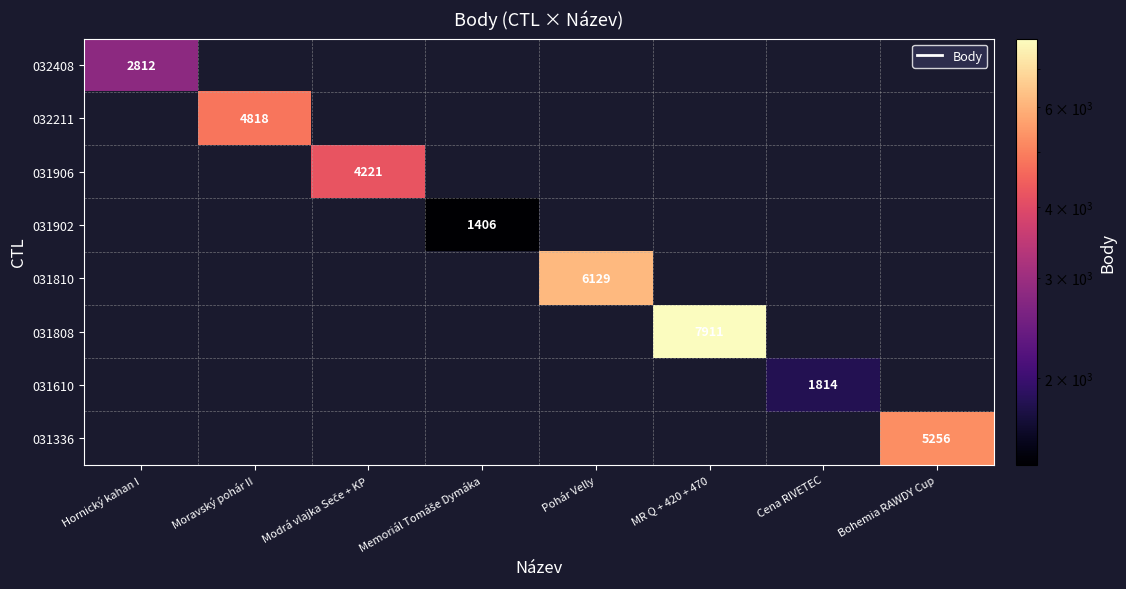

The 031810 series shows 6129 at Pohár Velly. True or false?

True